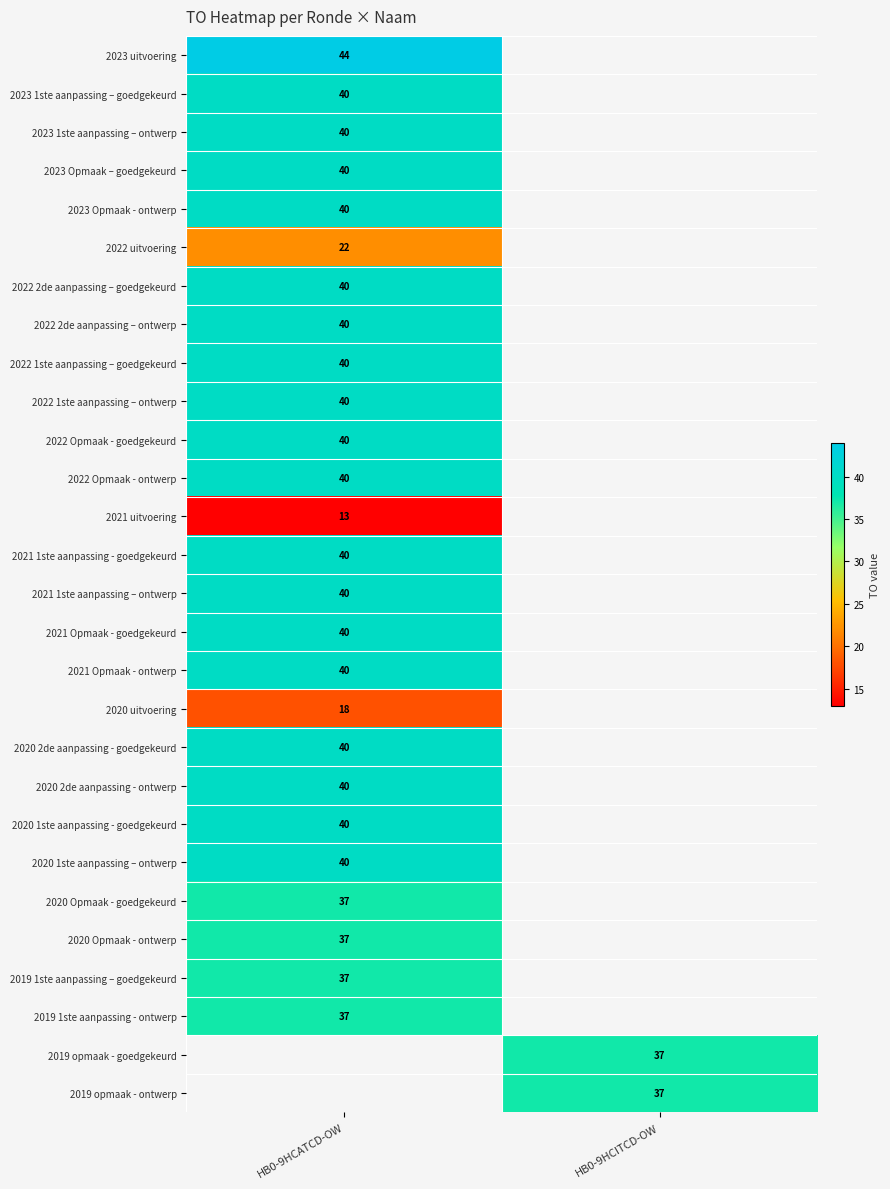

Is it true that 2022 Opmaak - ontwerp equals 17 at HB0-9HCATCD-OW?

False